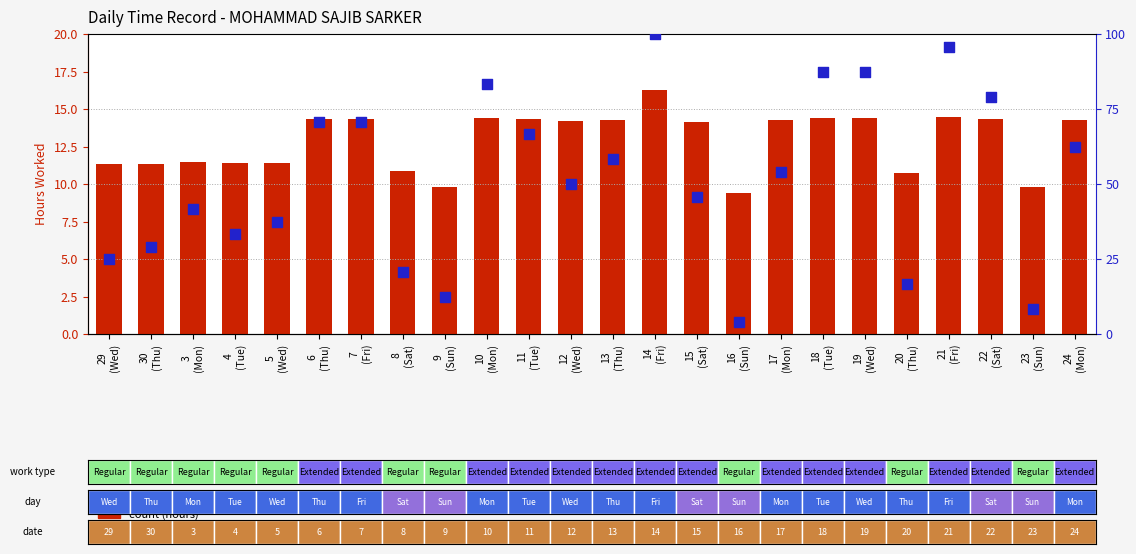

At which category is the sum across all series the highest?

14
(Fri)